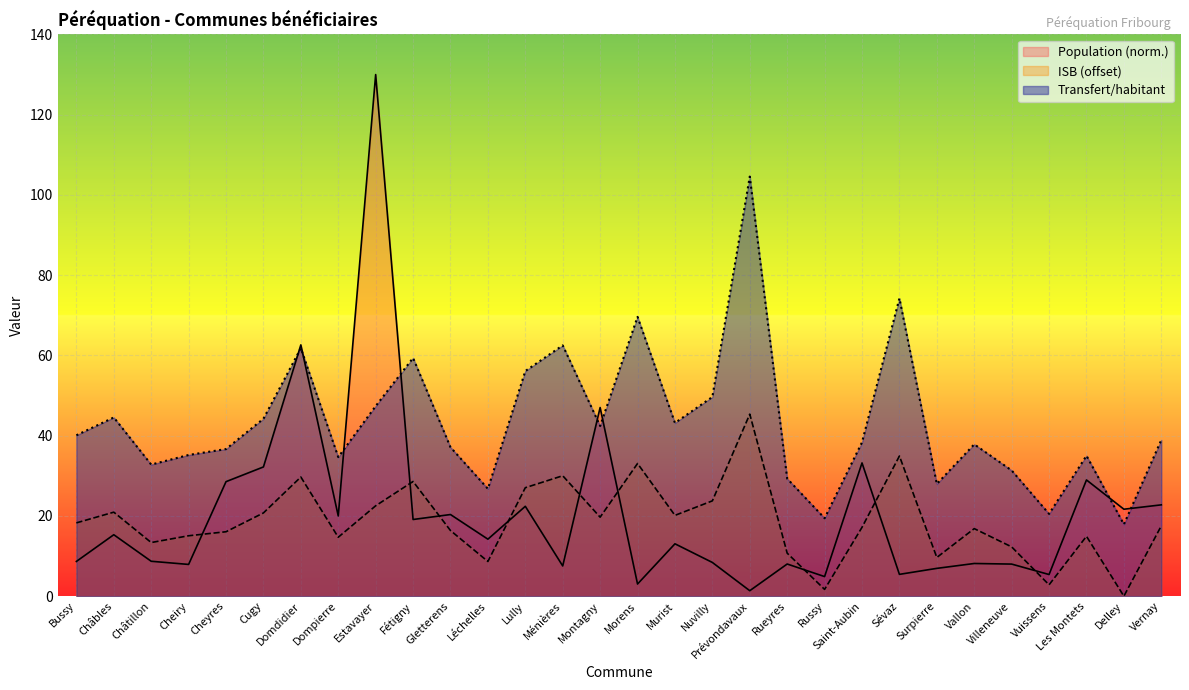

How many interior local peaks does the Population series have?

11